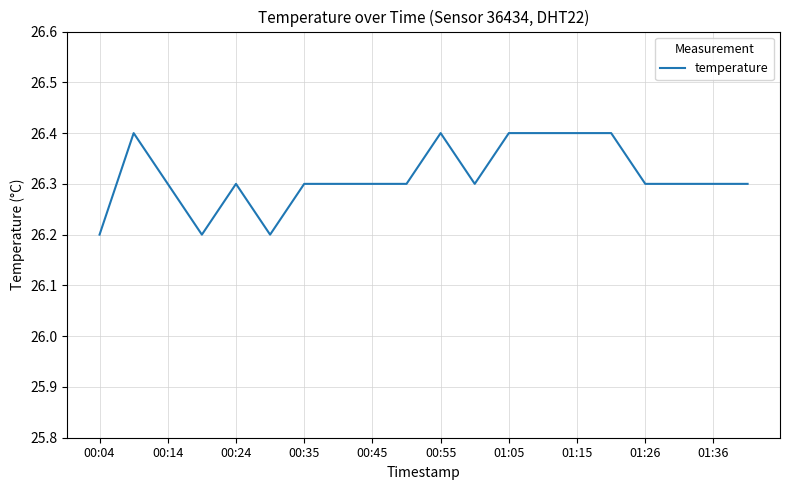

What is the smallest value displayed?

26.2